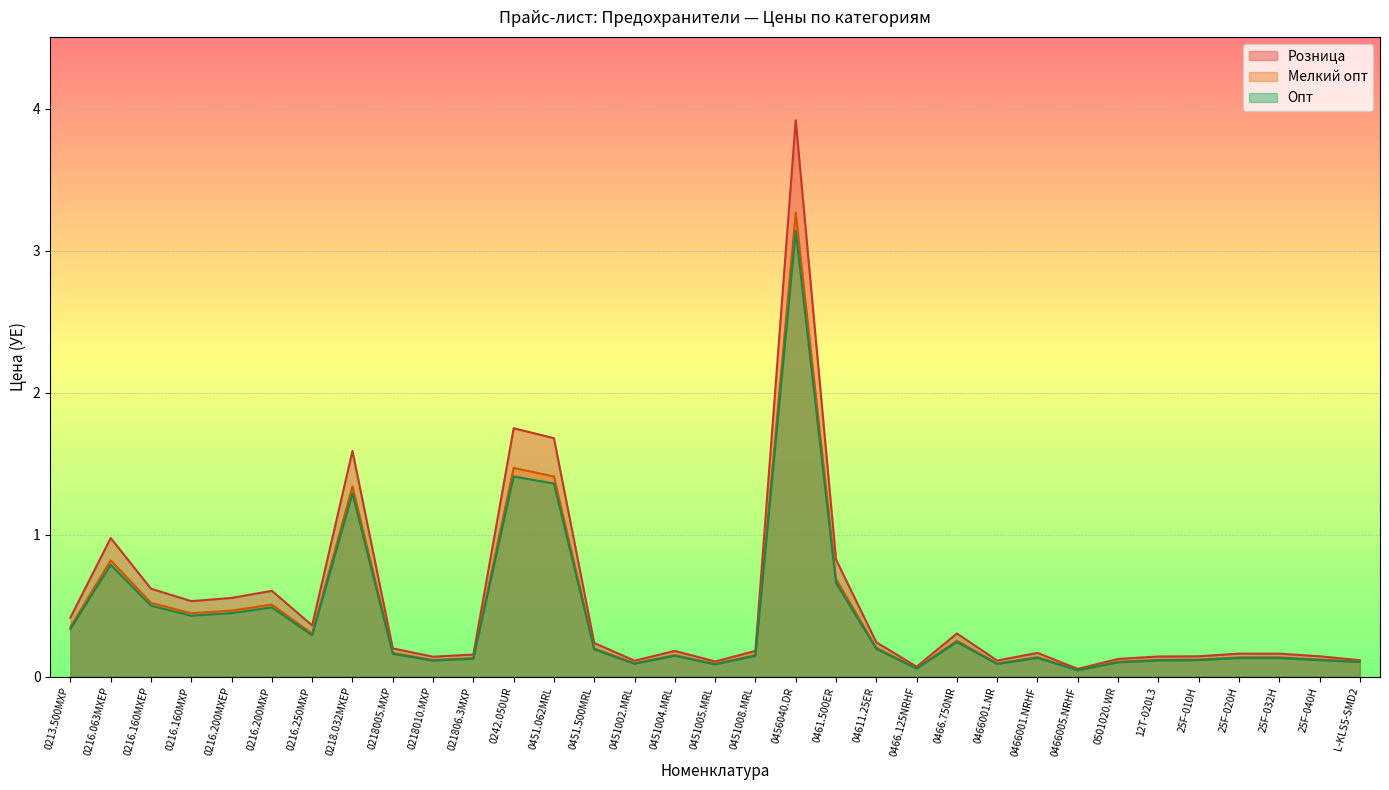

What is the spread (max minus min) of values at 0216.200MXEP?

0.1